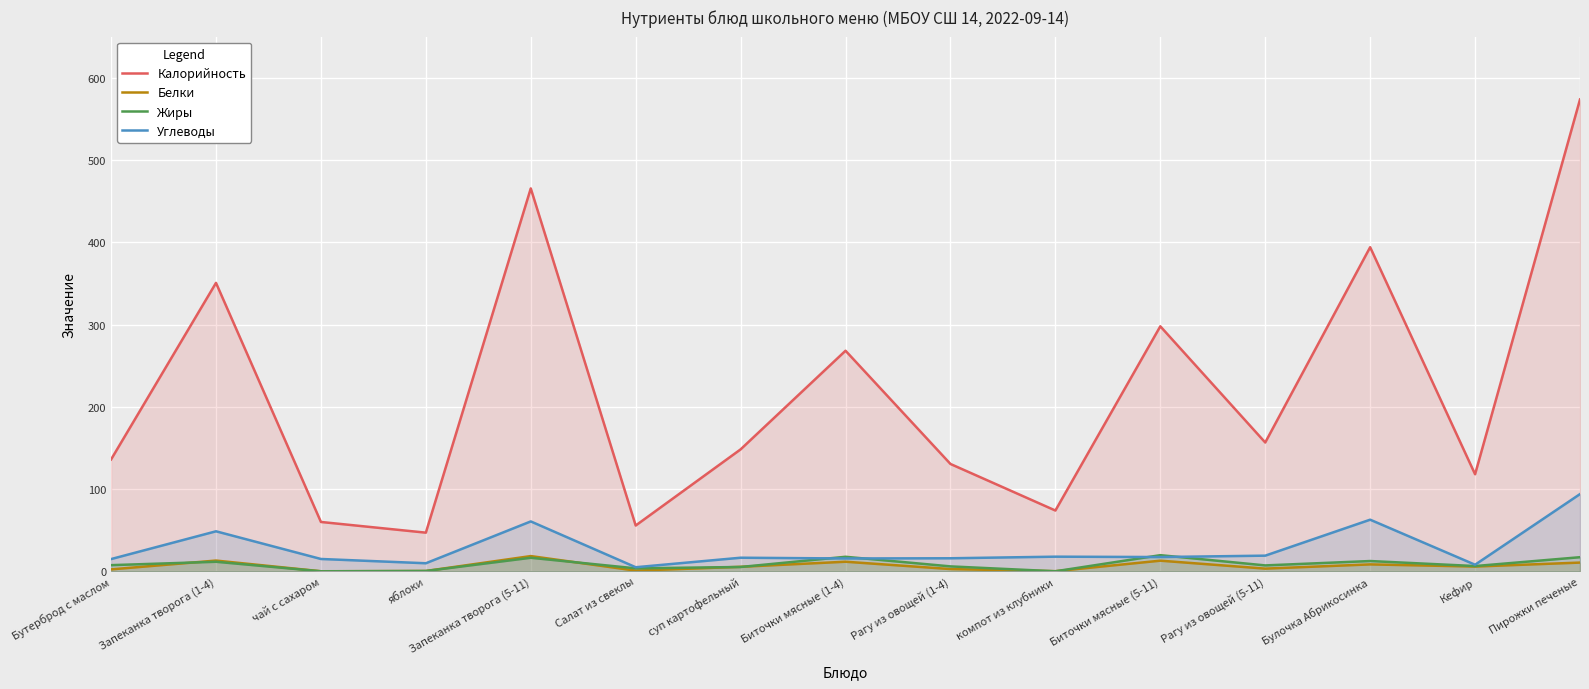

How many lines are shown in the chart?

4